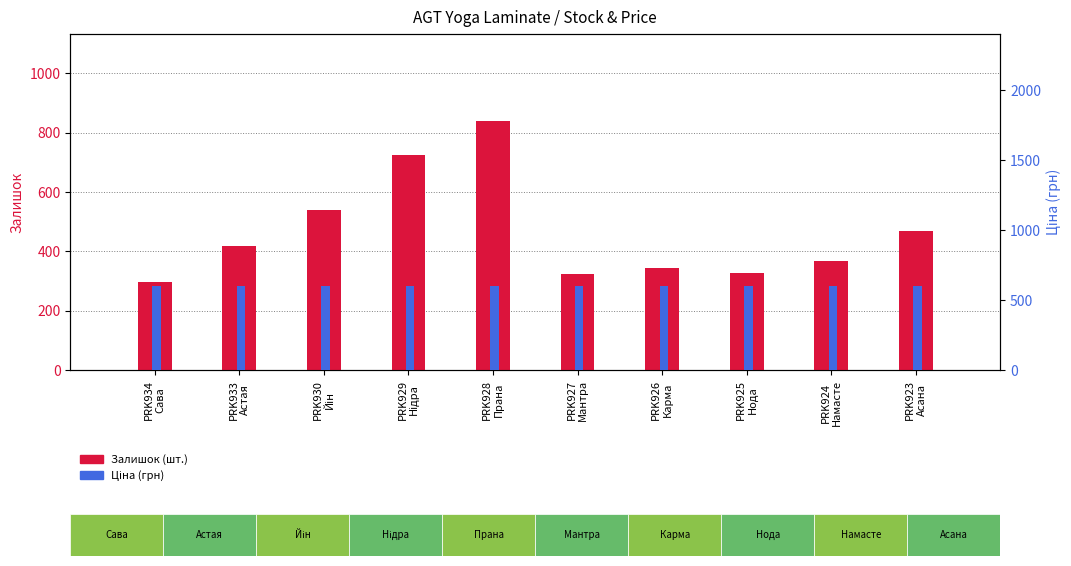

Which series has the largest range (max minus min)?

Залишок (шт.)